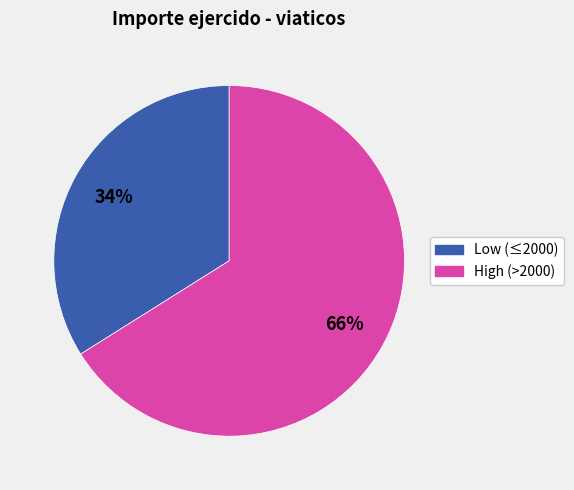

To the nearest percent, what is the average slice percentage?

50%